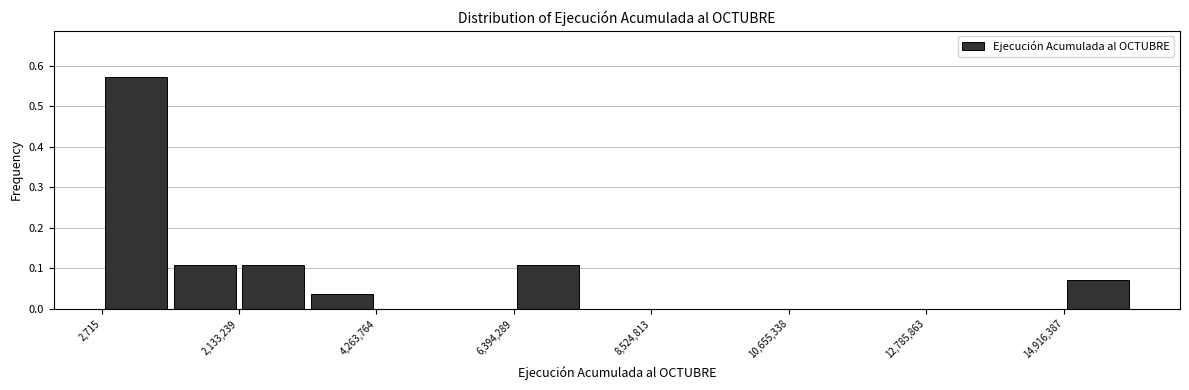

Read against the x-axis, roughly where is the centre of the tallest bar?

500000